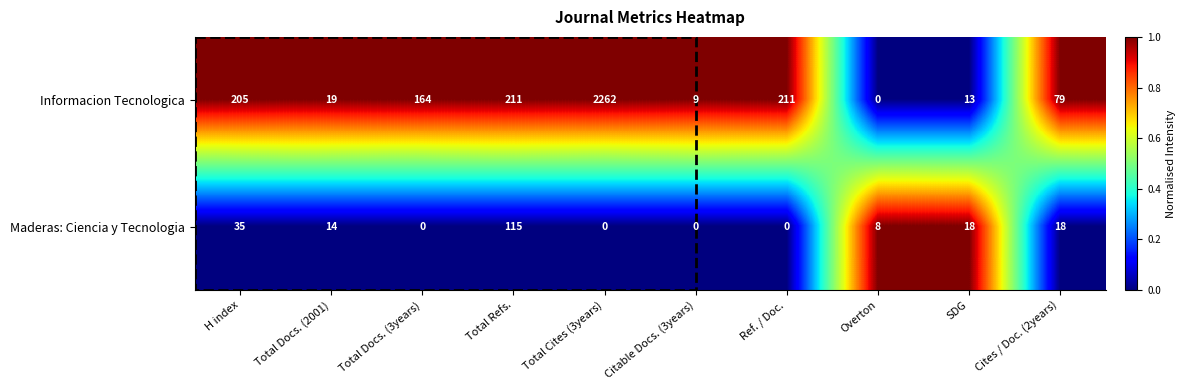

Rank the series by their maximum value, from lowest to highest.

Maderas: Ciencia y Tecnologia, Informacion Tecnologica